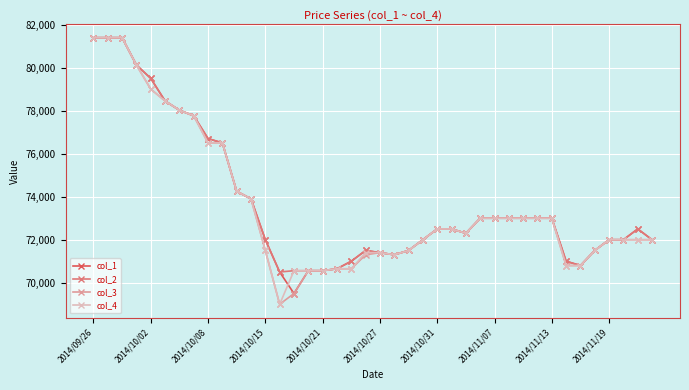

What is the minimum value for col_3?

69000